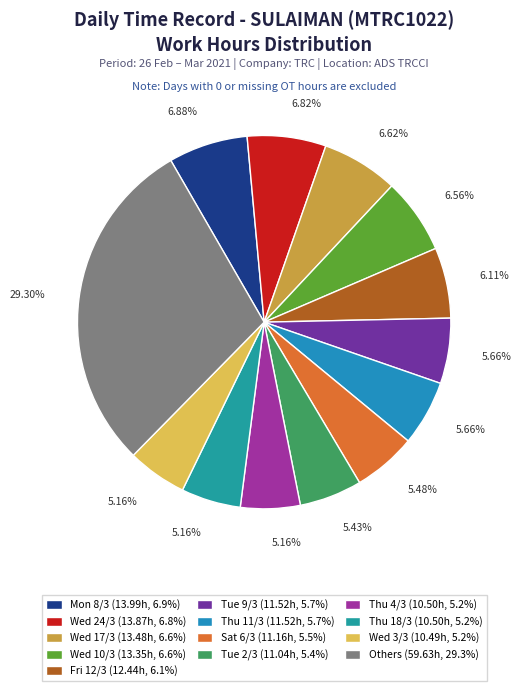

How many segments does this pie chart have?

13